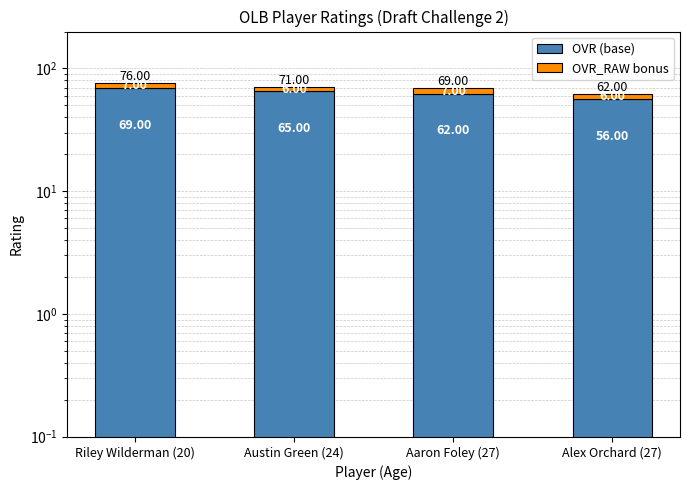

What is the difference between the highest and lowest values at Riley Wilderman (20)?

62